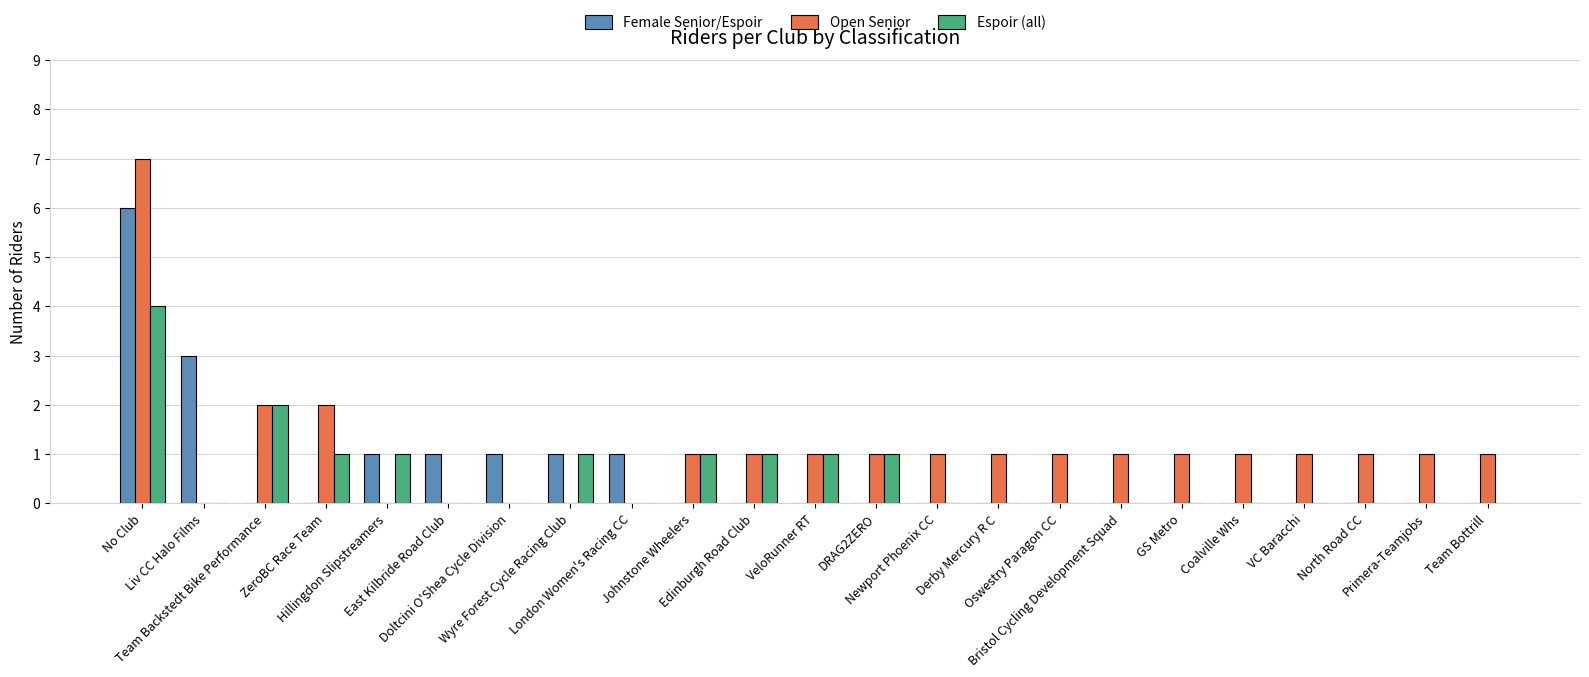

Are the bars horizontal?

No